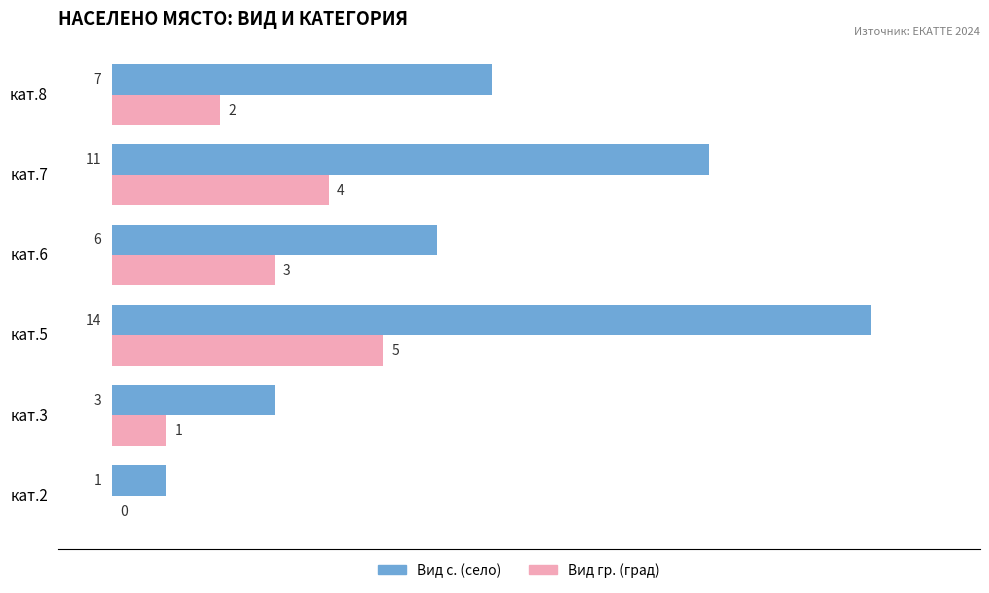

At which category is the sum across all series the highest?

кат.5